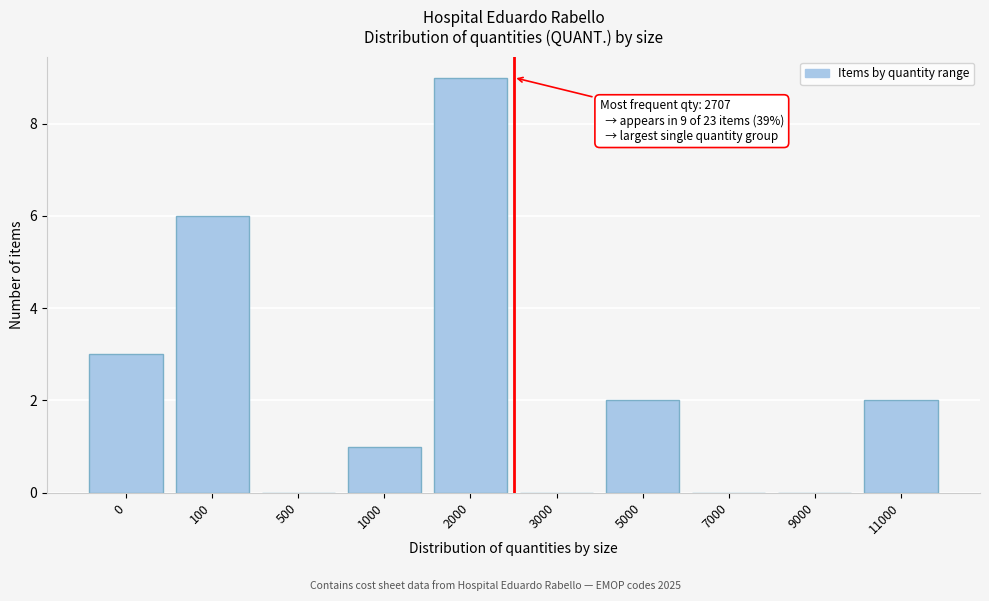

Reading left to right, list all the values displayed in this chart.

0=3	100=6	500=0	1000=1	2000=9	3000=0	5000=2	7000=0	9000=0	11000=2